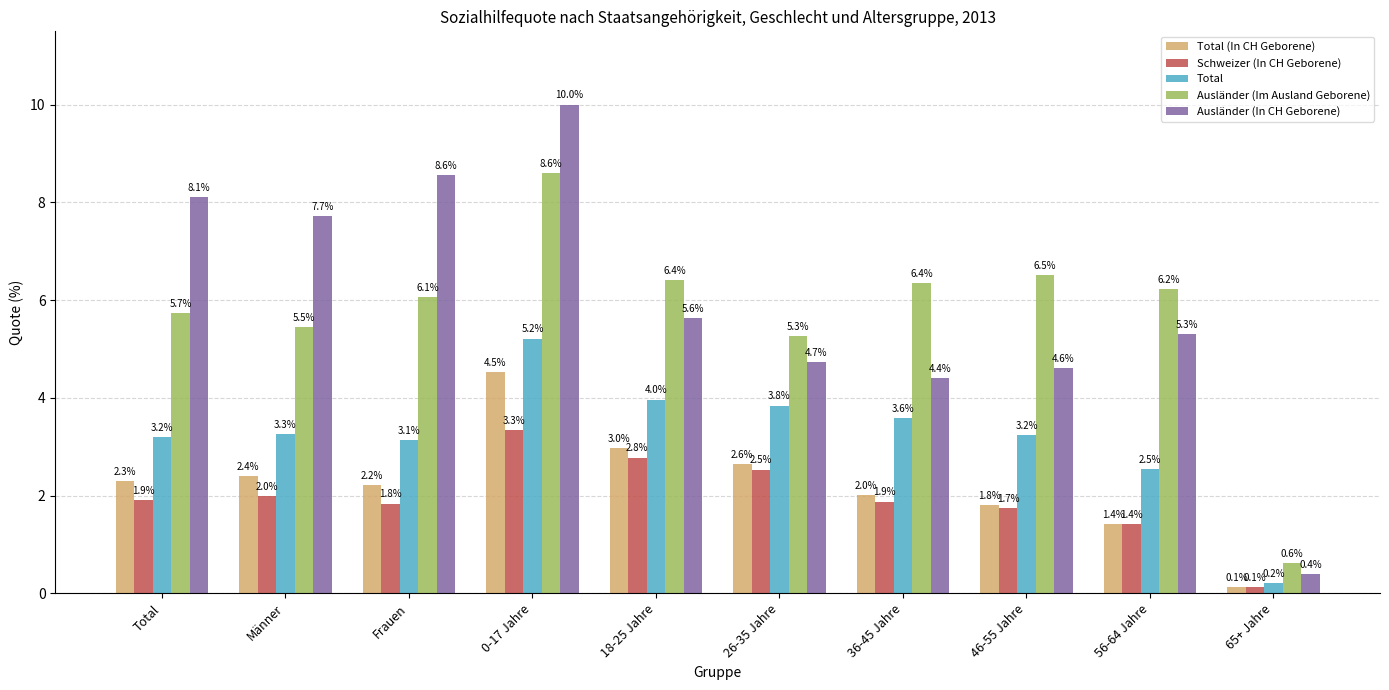

What is the difference between the Ausländer (In CH Geborene) values at 46-55 Jahre and 65+ Jahre?

4.2